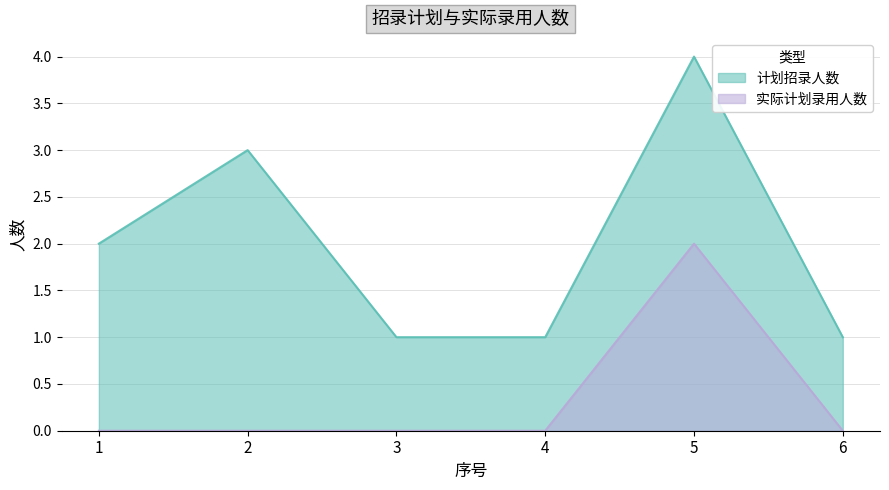

What are all the series names shown in the legend?

计划招录人数, 实际计划录用人数